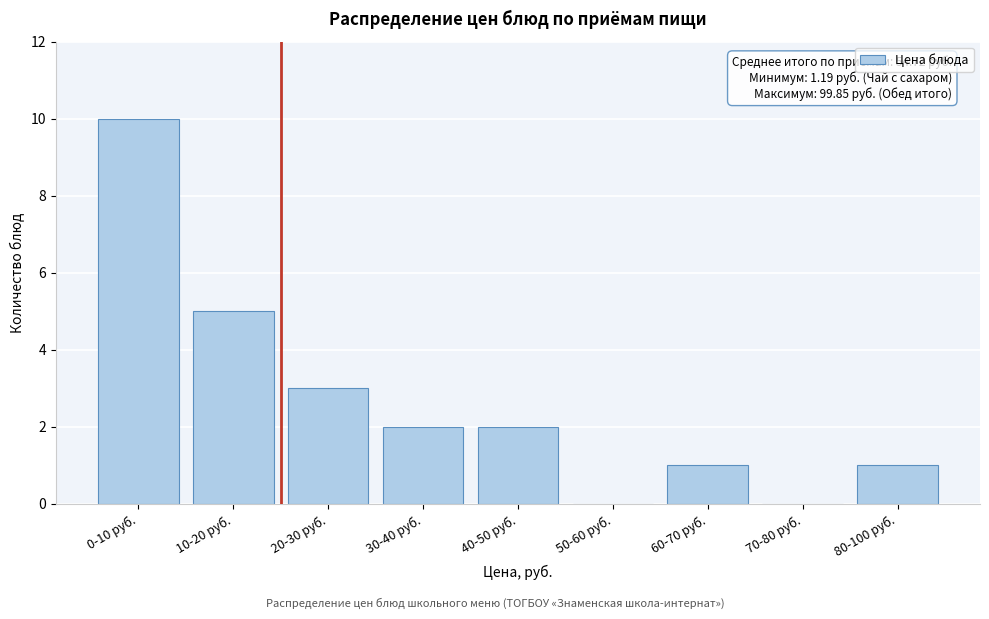

Reading left to right, extract all data points from this chart.

0-10 руб.=10	10-20 руб.=5	20-30 руб.=3	30-40 руб.=2	40-50 руб.=2	50-60 руб.=0	60-70 руб.=1	70-80 руб.=0	80-100 руб.=1